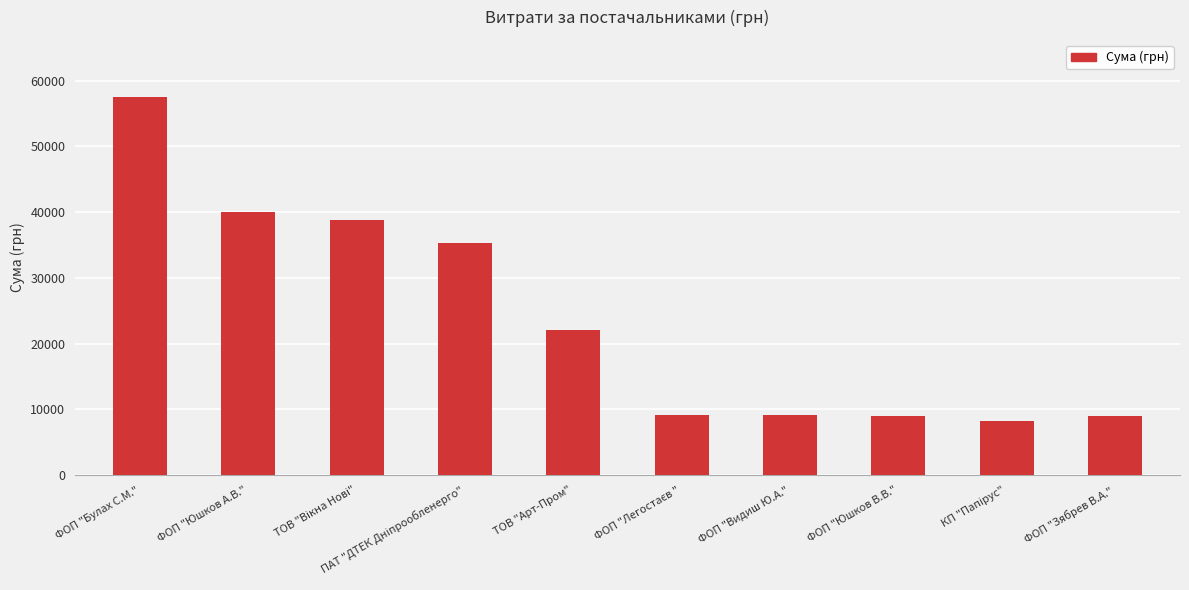

What is the value of the 8th bar from the left?

9000.0